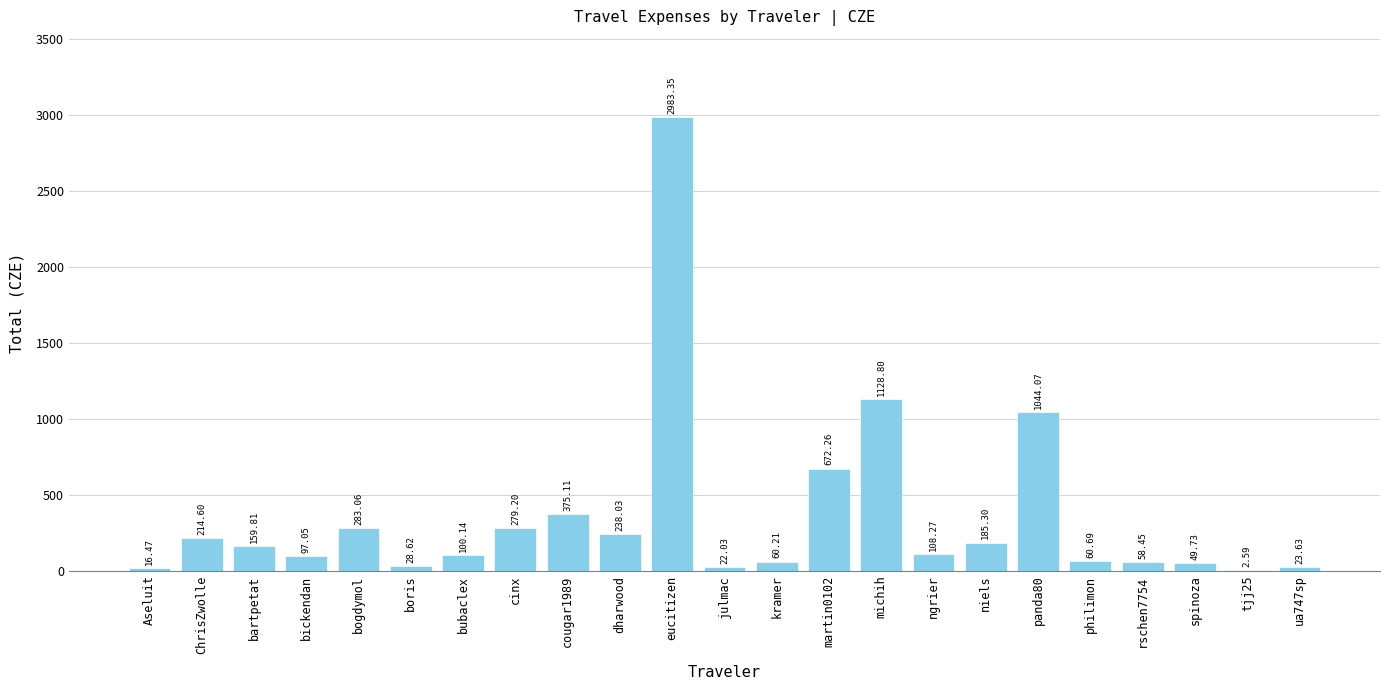

What value does the data have at cougar1989?

375.1